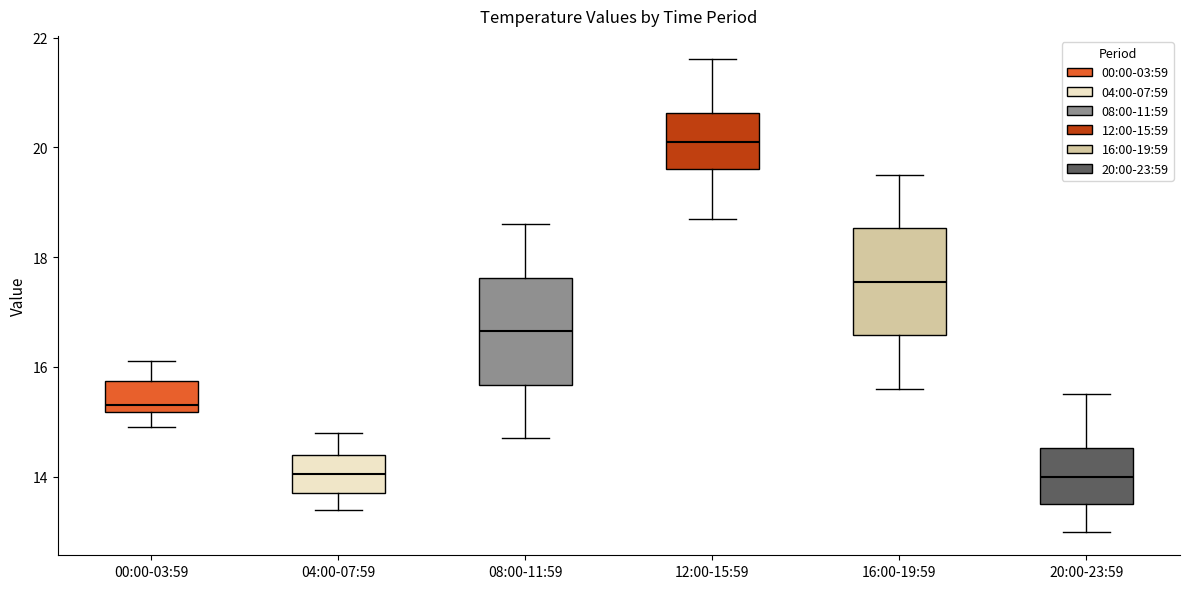

Reading left to right, transcribe this box plot: for each box, give where its median line is, the range the box spans, and where its two whiskers end, as read against the y-axis. The values are not printed on the chart, so give them approximately, as read against the axis.

00:00-03:59: median 15.4, box 15.2 to 15.8, whiskers 15.0 to 16.2
04:00-07:59: median 14.0, box 13.8 to 14.4, whiskers 13.4 to 14.8
08:00-11:59: median 16.6, box 15.6 to 17.6, whiskers 14.8 to 18.6
12:00-15:59: median 20.2, box 19.6 to 20.6, whiskers 18.8 to 21.6
16:00-19:59: median 17.6, box 16.6 to 18.6, whiskers 15.6 to 19.6
20:00-23:59: median 14.0, box 13.6 to 14.6, whiskers 13.0 to 15.6